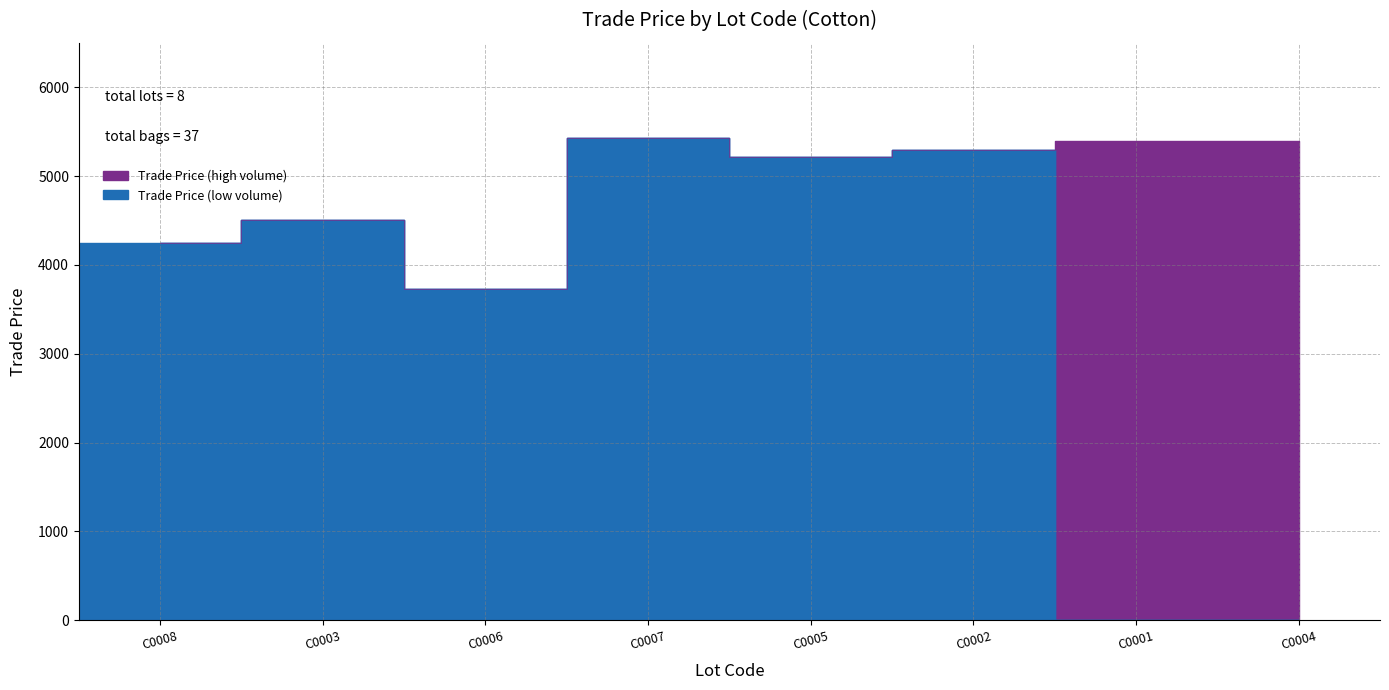

How many interior local valleys (lower than both neighbors) does the data have?

2